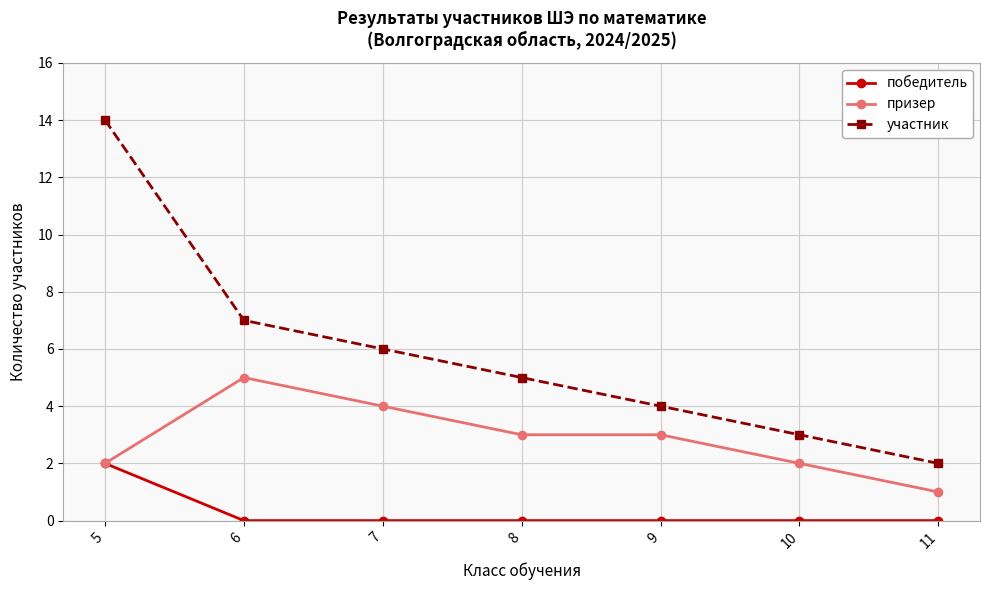

Reading left to right, what are all the values shown in this chart?

победитель: 5=2	6=0	7=0	8=0	9=0	10=0	11=0
призер: 5=2	6=5	7=4	8=3	9=3	10=2	11=1
участник: 5=14	6=7	7=6	8=5	9=4	10=3	11=2